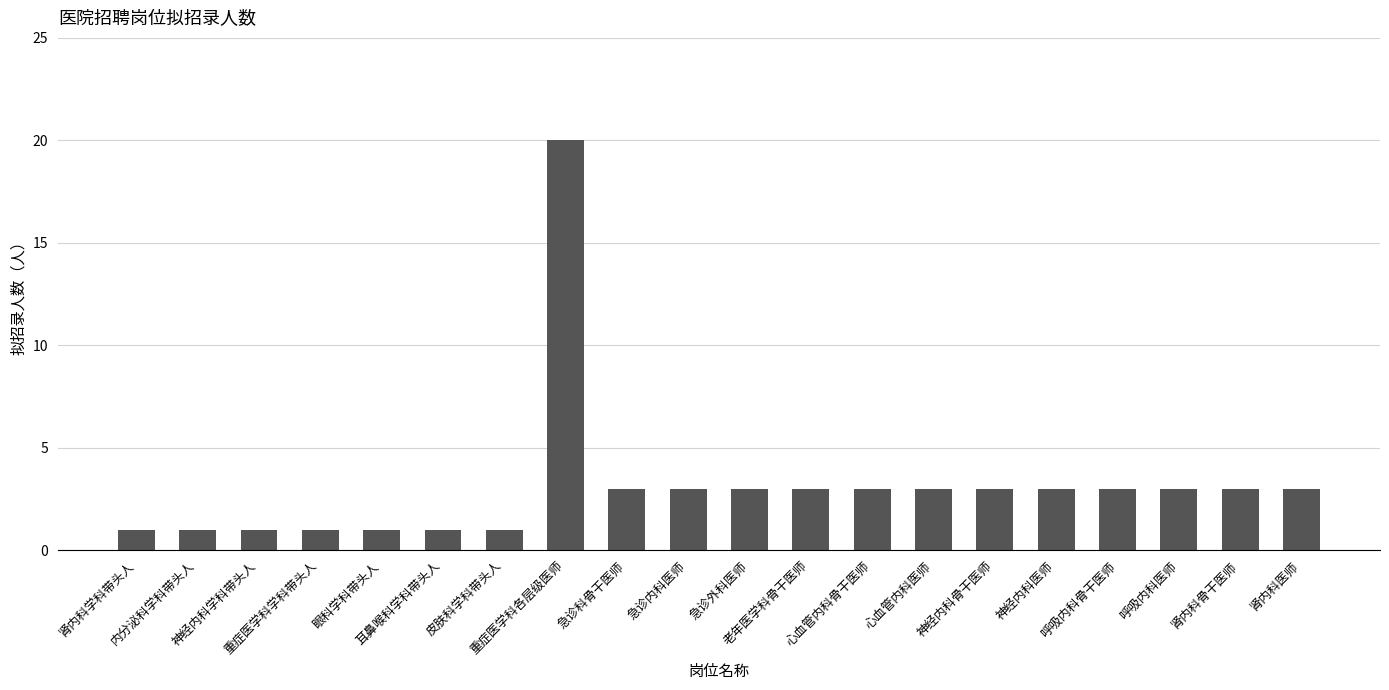

What position from the left is 急诊科骨干医师?

9